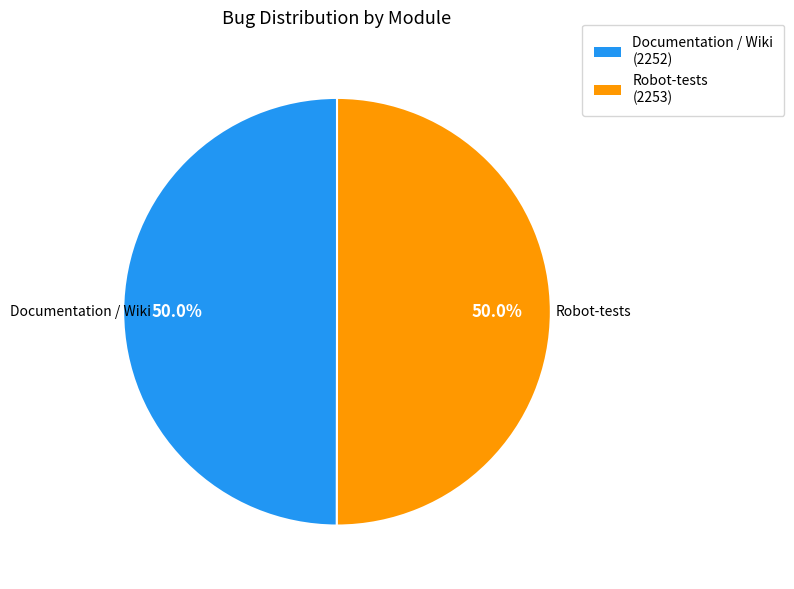

Is it true that Robot-tests is 36% of the pie?

False